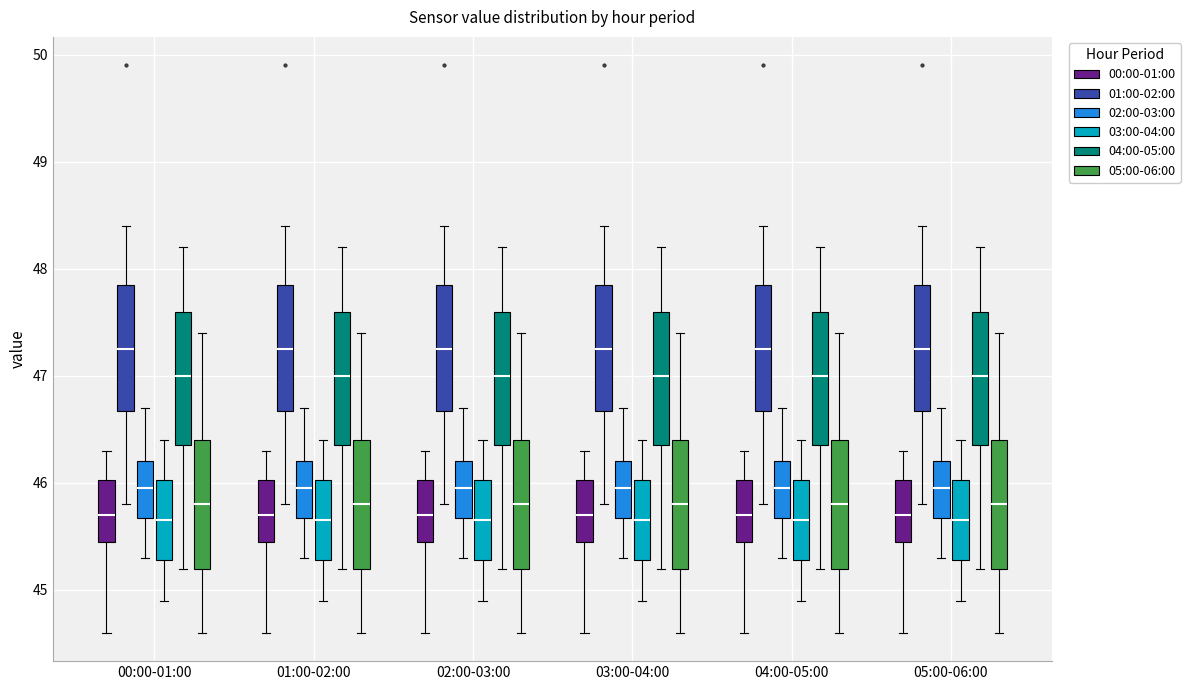

Reading left to right, read every box against the y-axis: the position of its median line, the range the box covers, and the ends of its whiskers. The values are not printed on the chart, so give them approximately, as read against the axis.

00:00-01:00 (00:00-01:00): median 45.7, box 45.5 to 46.0, whiskers 44.6 to 46.3
00:00-01:00 (01:00-02:00): median 47.3, box 46.7 to 47.9, whiskers 45.8 to 48.4
00:00-01:00 (02:00-03:00): median 46.0, box 45.7 to 46.2, whiskers 45.3 to 46.7
00:00-01:00 (03:00-04:00): median 45.7, box 45.3 to 46.0, whiskers 44.9 to 46.4
00:00-01:00 (04:00-05:00): median 47.0, box 46.4 to 47.6, whiskers 45.2 to 48.2
00:00-01:00 (05:00-06:00): median 45.8, box 45.2 to 46.4, whiskers 44.6 to 47.4
01:00-02:00 (00:00-01:00): median 45.7, box 45.5 to 46.0, whiskers 44.6 to 46.3
01:00-02:00 (01:00-02:00): median 47.3, box 46.7 to 47.9, whiskers 45.8 to 48.4
01:00-02:00 (02:00-03:00): median 46.0, box 45.7 to 46.2, whiskers 45.3 to 46.7
01:00-02:00 (03:00-04:00): median 45.7, box 45.3 to 46.0, whiskers 44.9 to 46.4
01:00-02:00 (04:00-05:00): median 47.0, box 46.4 to 47.6, whiskers 45.2 to 48.2
01:00-02:00 (05:00-06:00): median 45.8, box 45.2 to 46.4, whiskers 44.6 to 47.4
02:00-03:00 (00:00-01:00): median 45.7, box 45.5 to 46.0, whiskers 44.6 to 46.3
02:00-03:00 (01:00-02:00): median 47.3, box 46.7 to 47.9, whiskers 45.8 to 48.4
02:00-03:00 (02:00-03:00): median 46.0, box 45.7 to 46.2, whiskers 45.3 to 46.7
02:00-03:00 (03:00-04:00): median 45.7, box 45.3 to 46.0, whiskers 44.9 to 46.4
02:00-03:00 (04:00-05:00): median 47.0, box 46.4 to 47.6, whiskers 45.2 to 48.2
02:00-03:00 (05:00-06:00): median 45.8, box 45.2 to 46.4, whiskers 44.6 to 47.4
03:00-04:00 (00:00-01:00): median 45.7, box 45.5 to 46.0, whiskers 44.6 to 46.3
03:00-04:00 (01:00-02:00): median 47.3, box 46.7 to 47.9, whiskers 45.8 to 48.4
03:00-04:00 (02:00-03:00): median 46.0, box 45.7 to 46.2, whiskers 45.3 to 46.7
03:00-04:00 (03:00-04:00): median 45.7, box 45.3 to 46.0, whiskers 44.9 to 46.4
03:00-04:00 (04:00-05:00): median 47.0, box 46.4 to 47.6, whiskers 45.2 to 48.2
03:00-04:00 (05:00-06:00): median 45.8, box 45.2 to 46.4, whiskers 44.6 to 47.4
04:00-05:00 (00:00-01:00): median 45.7, box 45.5 to 46.0, whiskers 44.6 to 46.3
04:00-05:00 (01:00-02:00): median 47.3, box 46.7 to 47.9, whiskers 45.8 to 48.4
04:00-05:00 (02:00-03:00): median 46.0, box 45.7 to 46.2, whiskers 45.3 to 46.7
04:00-05:00 (03:00-04:00): median 45.7, box 45.3 to 46.0, whiskers 44.9 to 46.4
04:00-05:00 (04:00-05:00): median 47.0, box 46.4 to 47.6, whiskers 45.2 to 48.2
04:00-05:00 (05:00-06:00): median 45.8, box 45.2 to 46.4, whiskers 44.6 to 47.4
05:00-06:00 (00:00-01:00): median 45.7, box 45.5 to 46.0, whiskers 44.6 to 46.3
05:00-06:00 (01:00-02:00): median 47.3, box 46.7 to 47.9, whiskers 45.8 to 48.4
05:00-06:00 (02:00-03:00): median 46.0, box 45.7 to 46.2, whiskers 45.3 to 46.7
05:00-06:00 (03:00-04:00): median 45.7, box 45.3 to 46.0, whiskers 44.9 to 46.4
05:00-06:00 (04:00-05:00): median 47.0, box 46.4 to 47.6, whiskers 45.2 to 48.2
05:00-06:00 (05:00-06:00): median 45.8, box 45.2 to 46.4, whiskers 44.6 to 47.4